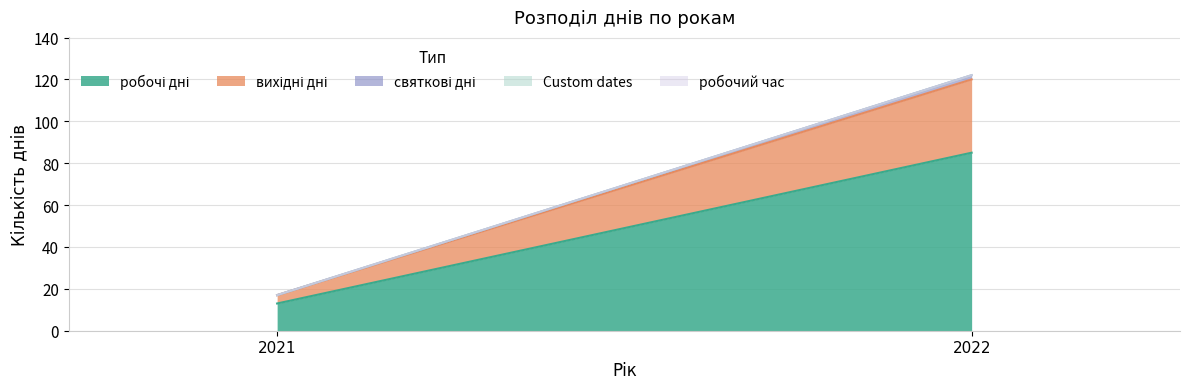

What is the minimum value for вихідні дні?

4